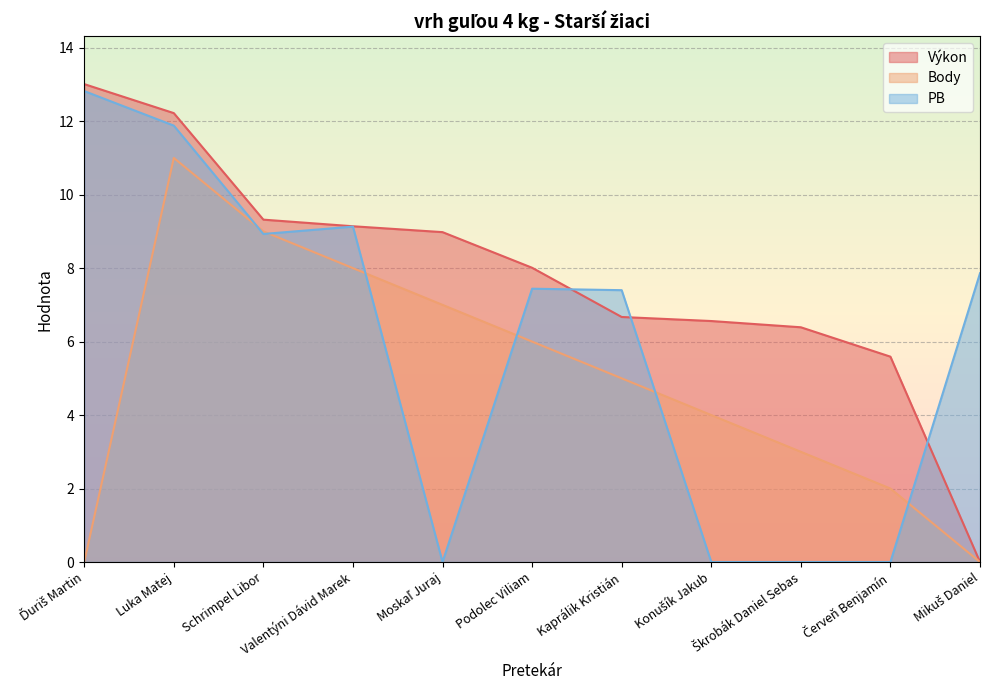

What is the label of the 3rd point from the left?

Schrimpel Libor